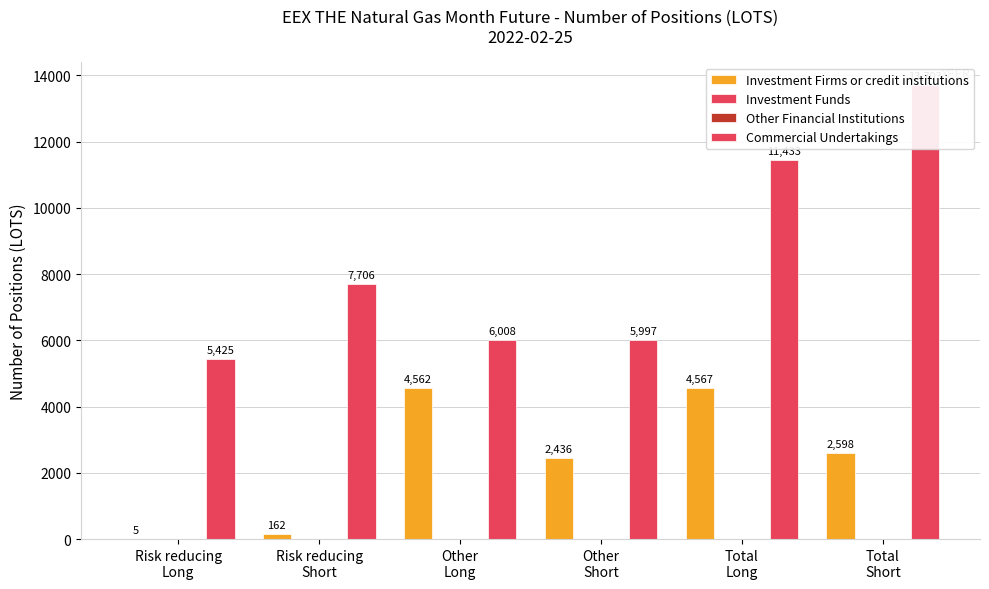

How many groups of bars are there?

6